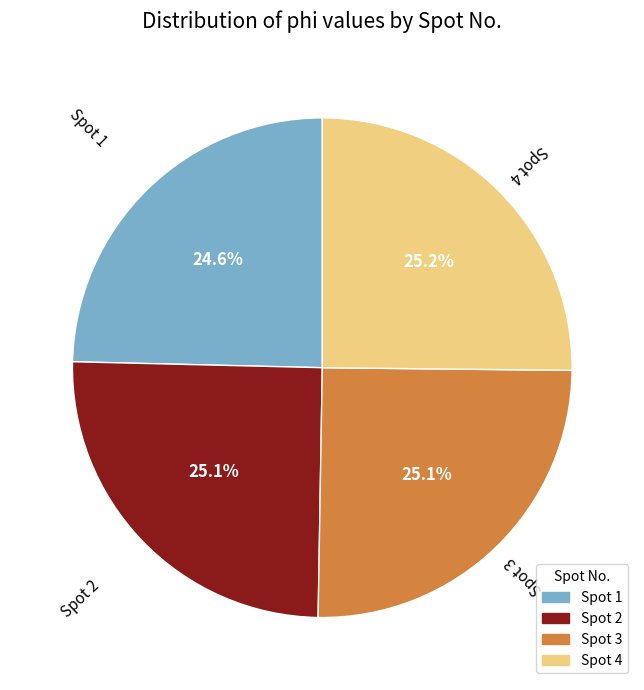

Is there any slice that represents more than half of the pie?

No